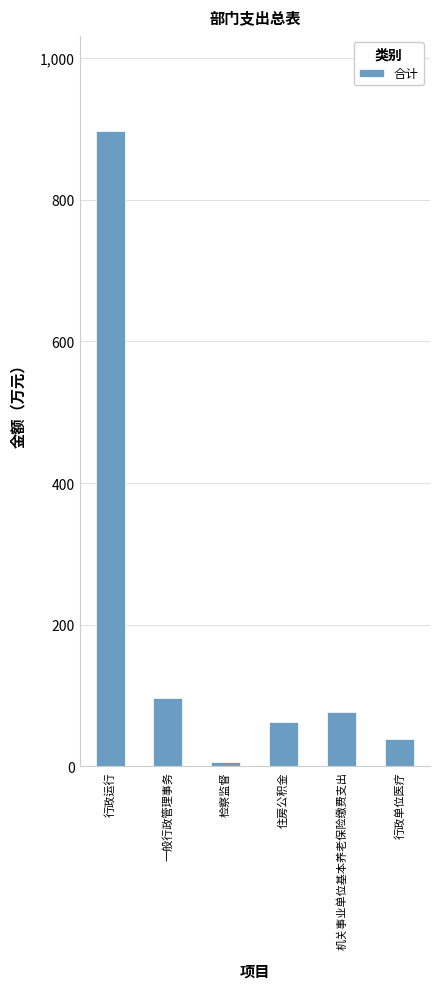

What is the greatest value displayed?

897.0